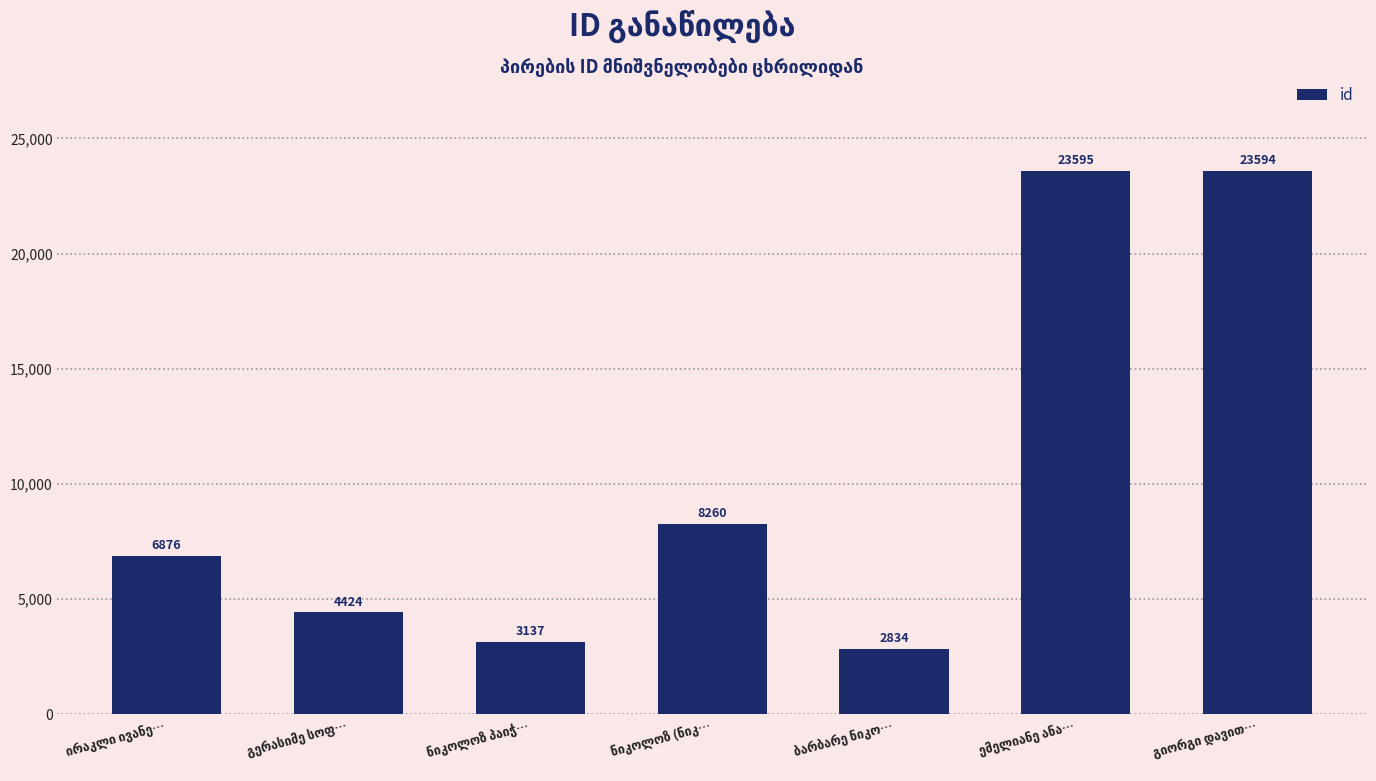

What is the difference between the second highest and second lowest values?

20457